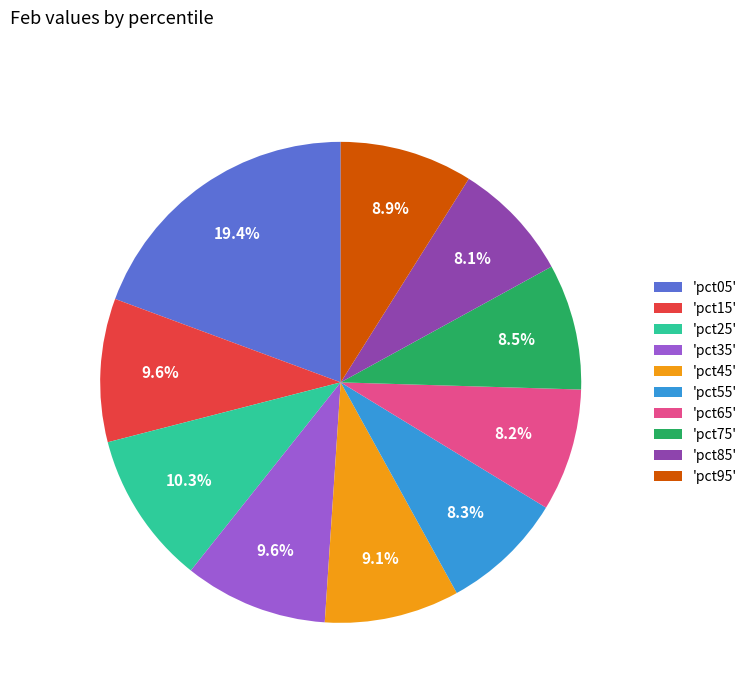

Is there any slice that represents more than half of the pie?

No